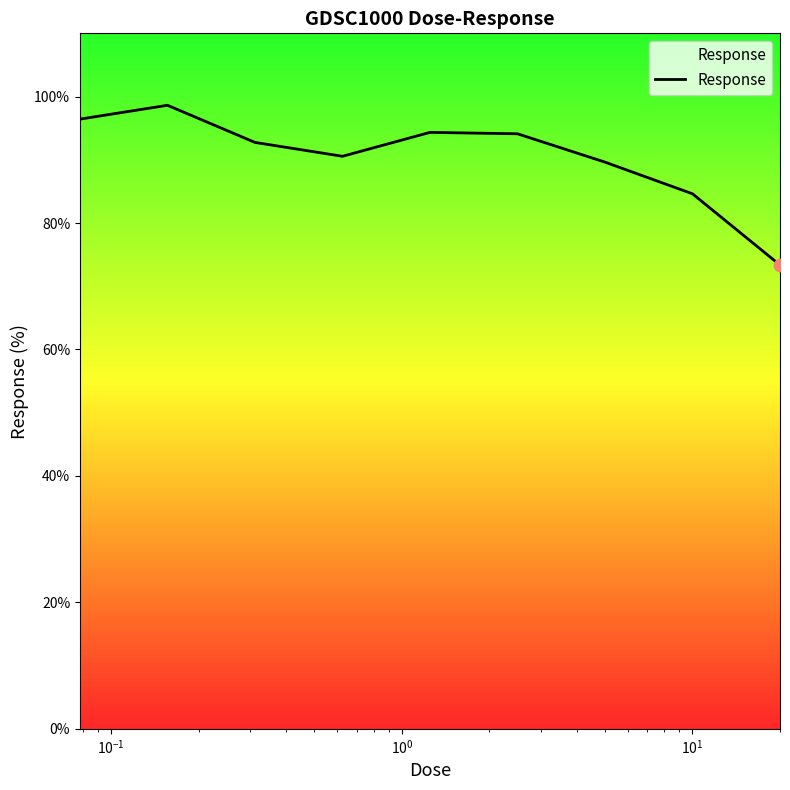

What is the greatest value displayed?

98.6